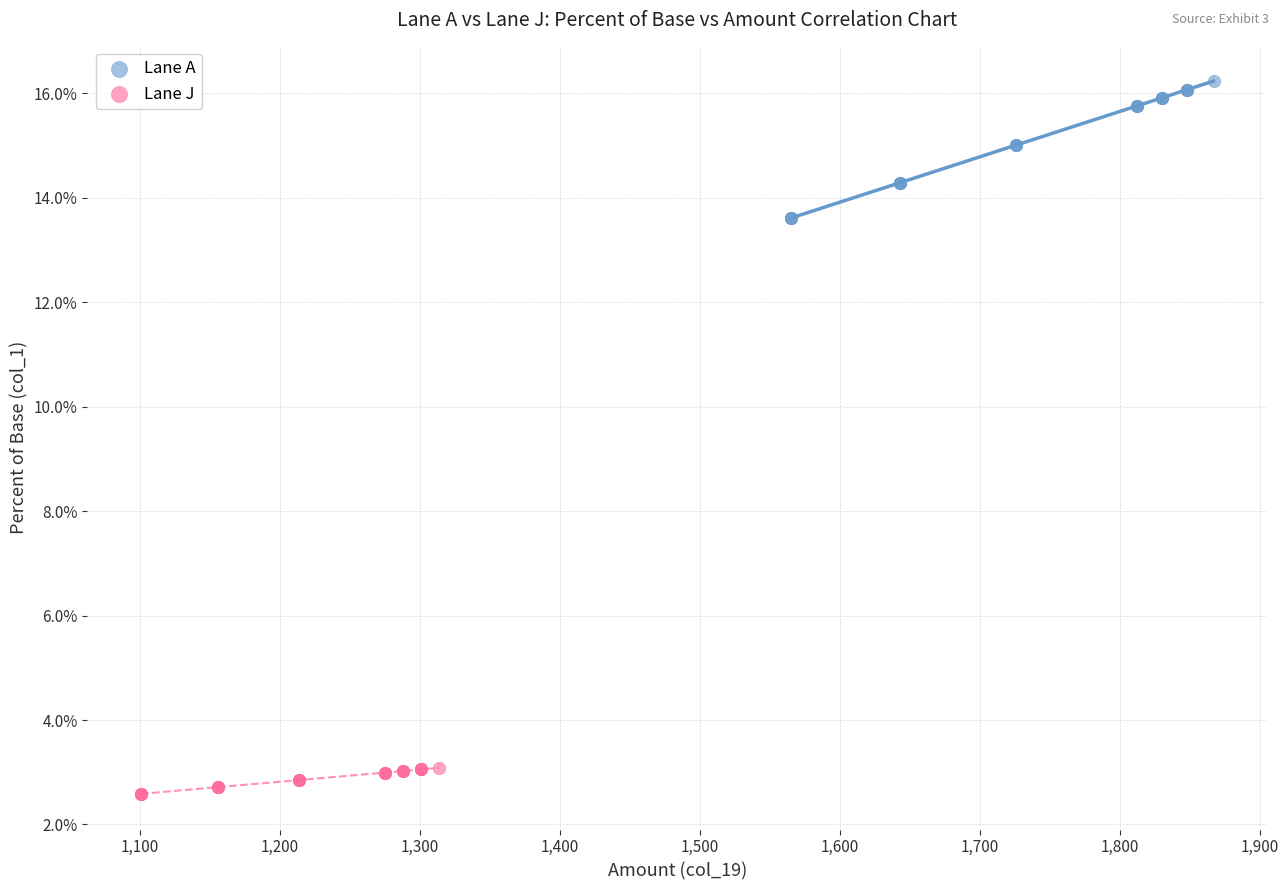

What are all the series names shown in the legend?

Lane A, Lane J